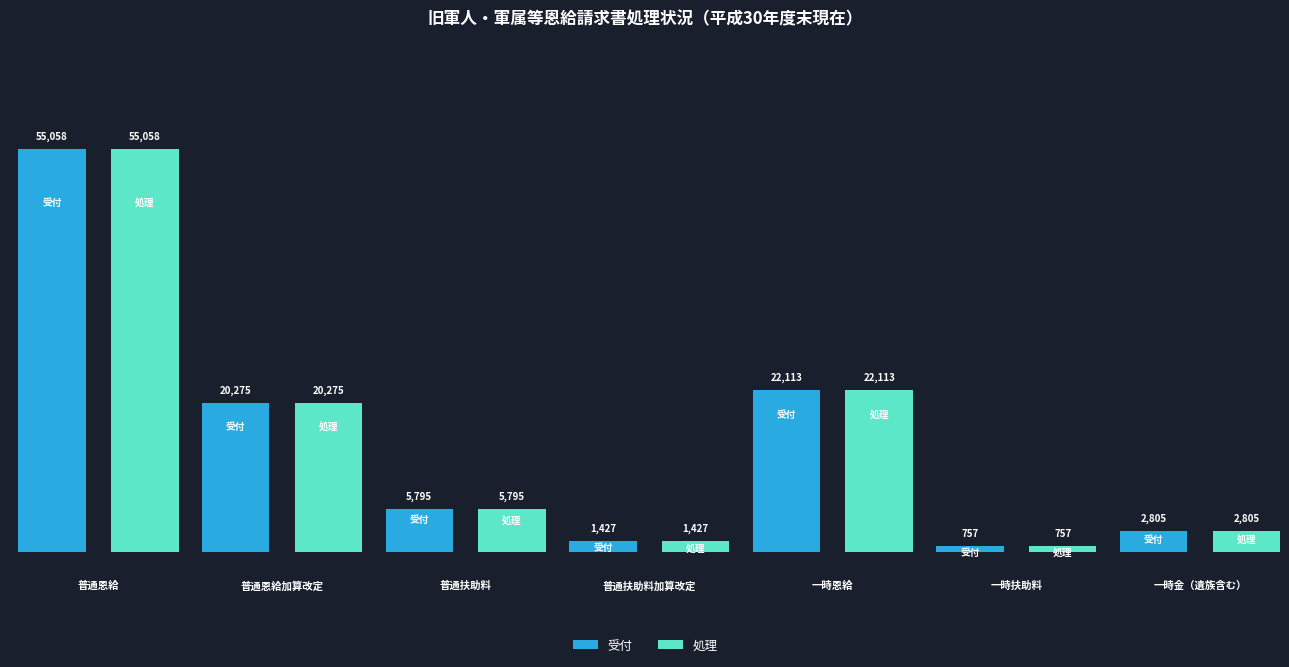

Which has a higher value, 普通恩給 or 普通恩給加算改定?

普通恩給